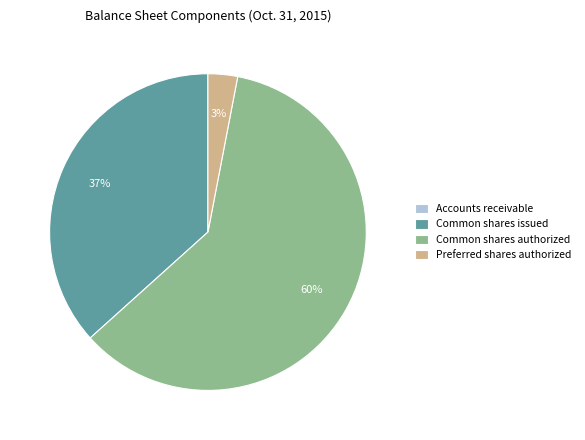

To the nearest percent, what is the difference between the largest and smallest slice percentages?

60%